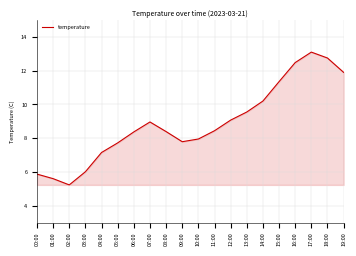

What is the minimum value shown in the chart?

5.2